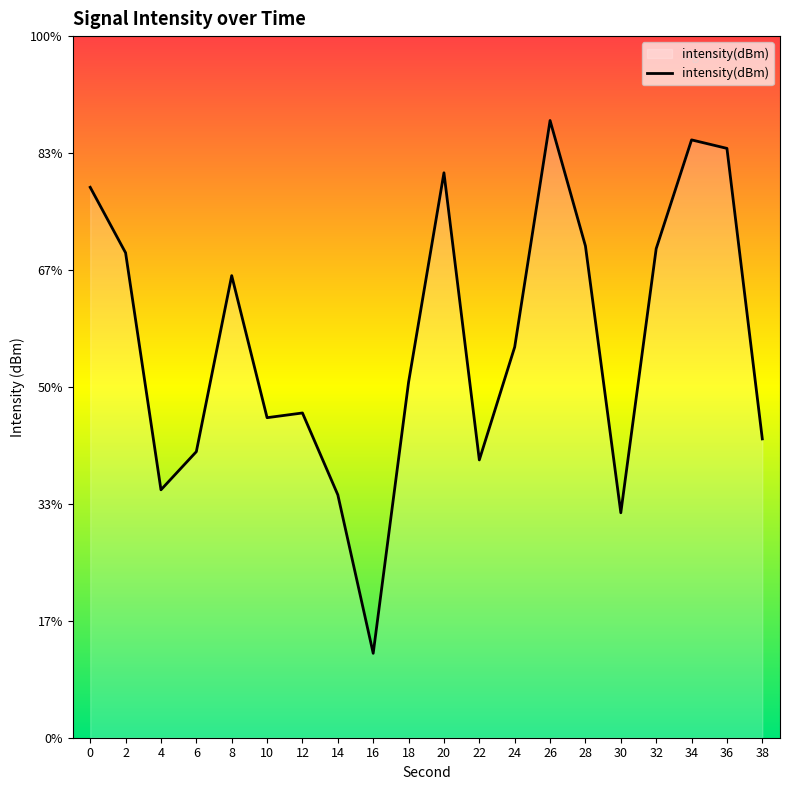

Reading left to right, transcribe all the data shown in this chart.

0=-128.5	2=-129.3	4=-132.1	6=-131.6	8=-129.5	10=-131.2	12=-131.2	14=-132.1	16=-134.0	18=-130.8	20=-128.3	22=-131.7	24=-130.4	26=-127.7	28=-129.2	30=-132.4	32=-129.2	34=-127.9	36=-128.0	38=-131.5